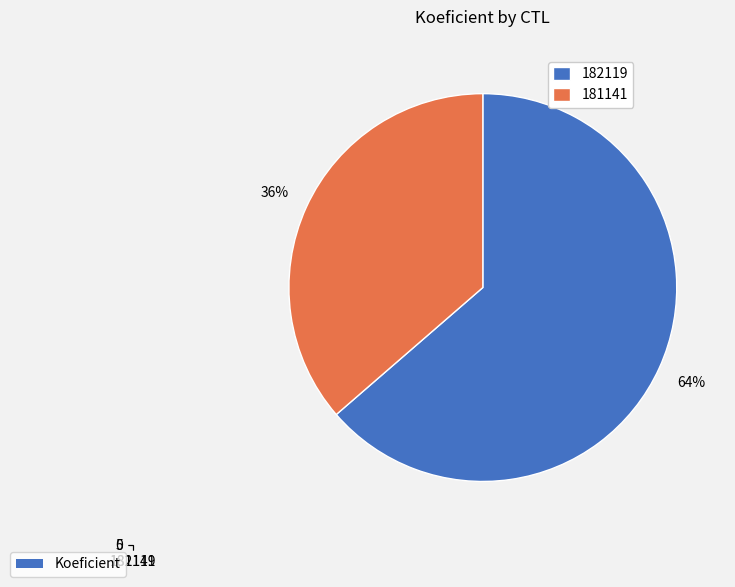

Rank the categories by value from lowest to highest.

181141, 182119